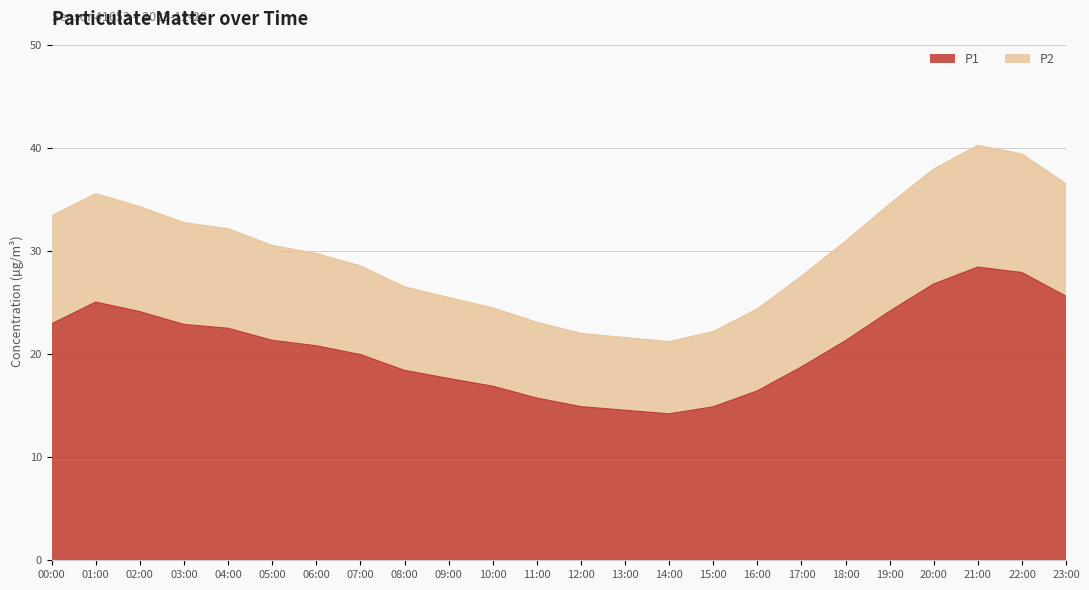

Where is P2 nearest to the value 30?

06:00